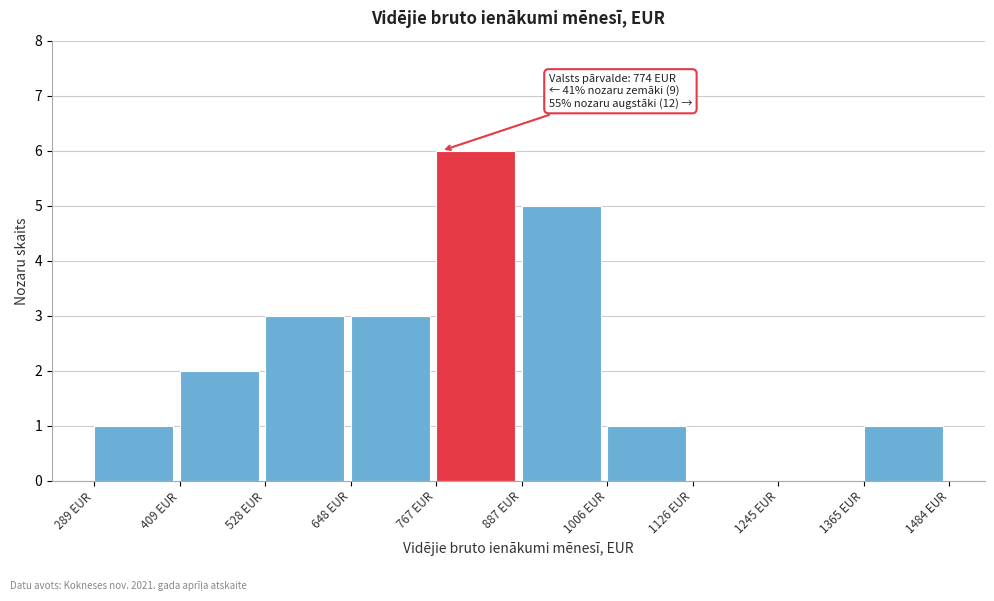

Which range on the x-axis has the tallest bar?

760 to 880